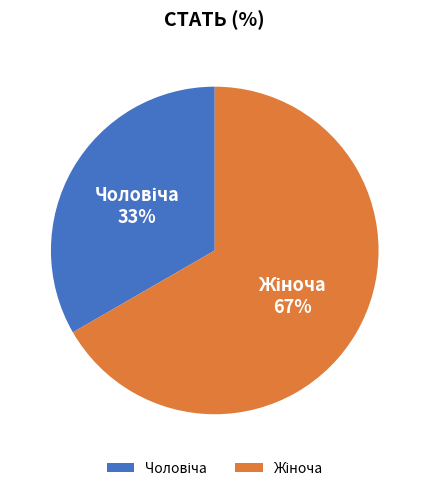

Does any single category account for the majority?

Yes